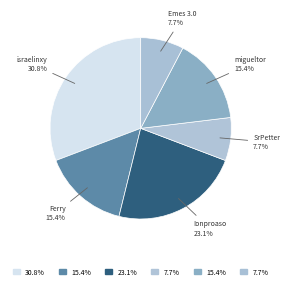

What portion of the pie excludes Ionproaso?

76.9%